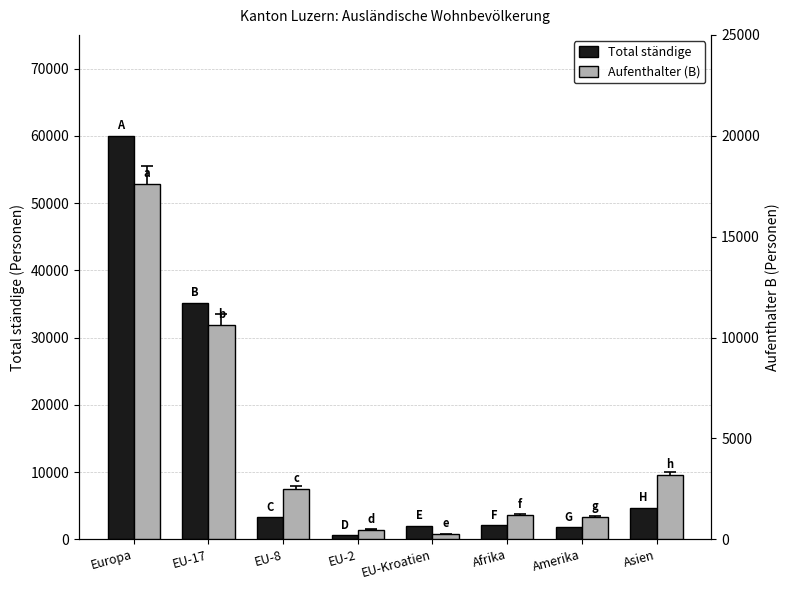

The Total ständige series shows 4722 at Asien. True or false?

True